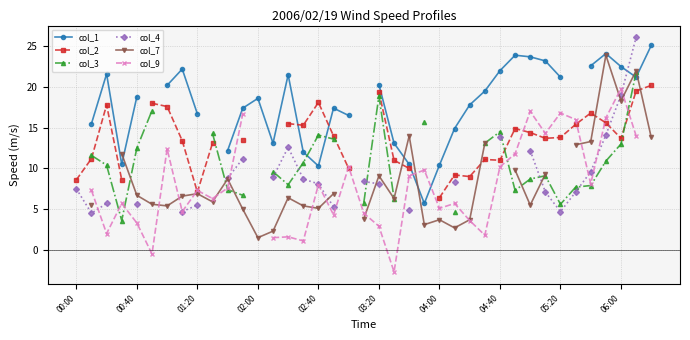

Which series ends up on top after the final intersection of col_1 and col_7?

col_1